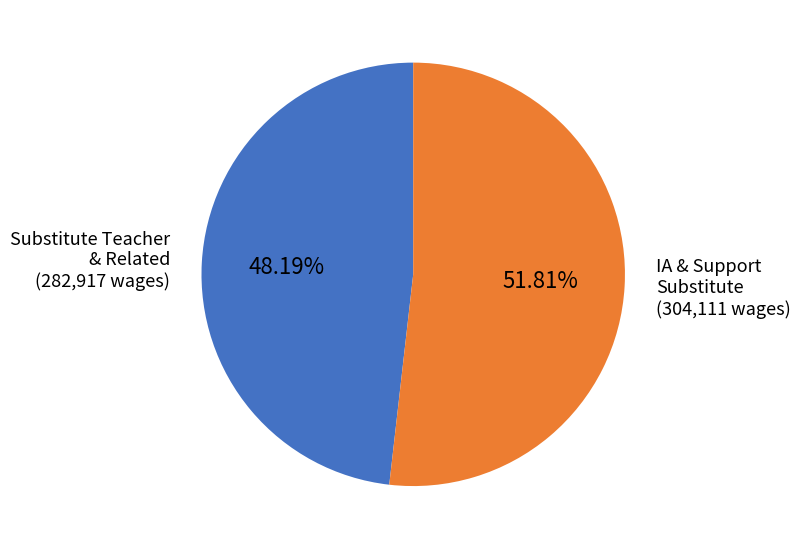

Does any single category account for the majority?

Yes